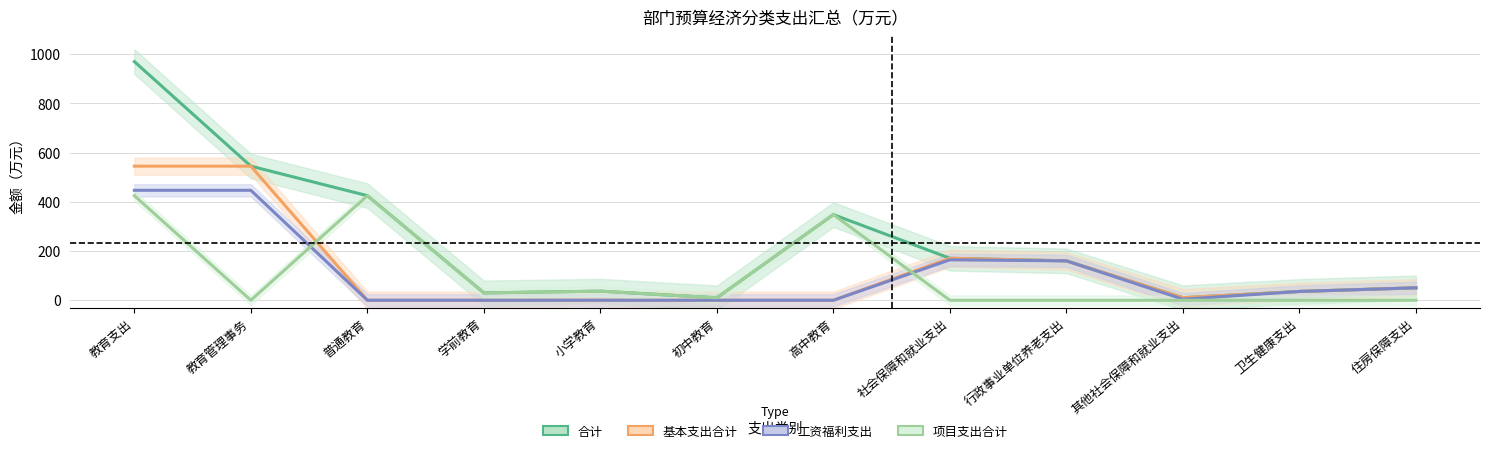

How many intersections are there between 项目支出合计 and 工资福利支出?

2